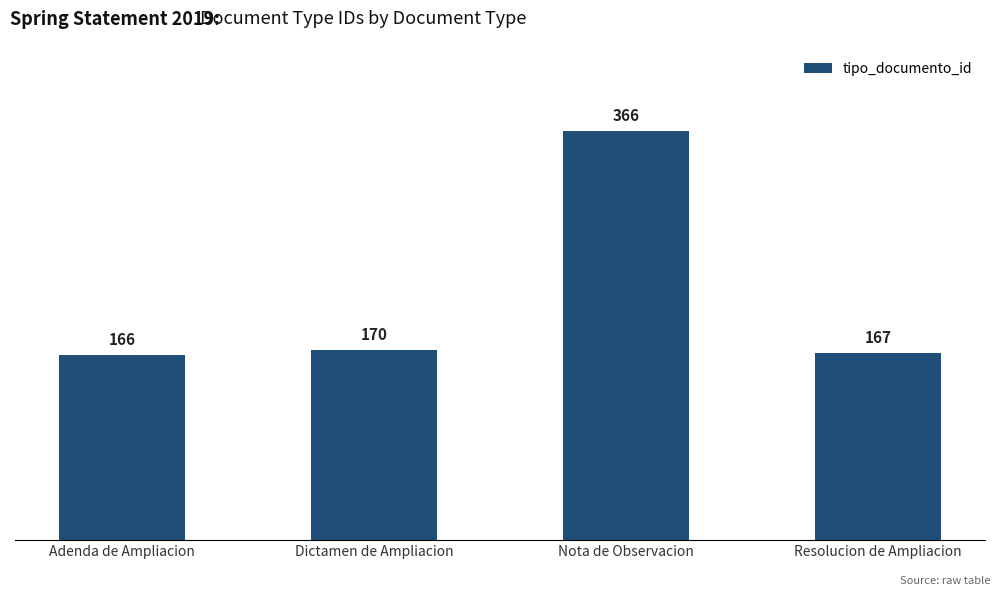

What is the maximum value shown in the chart?

366